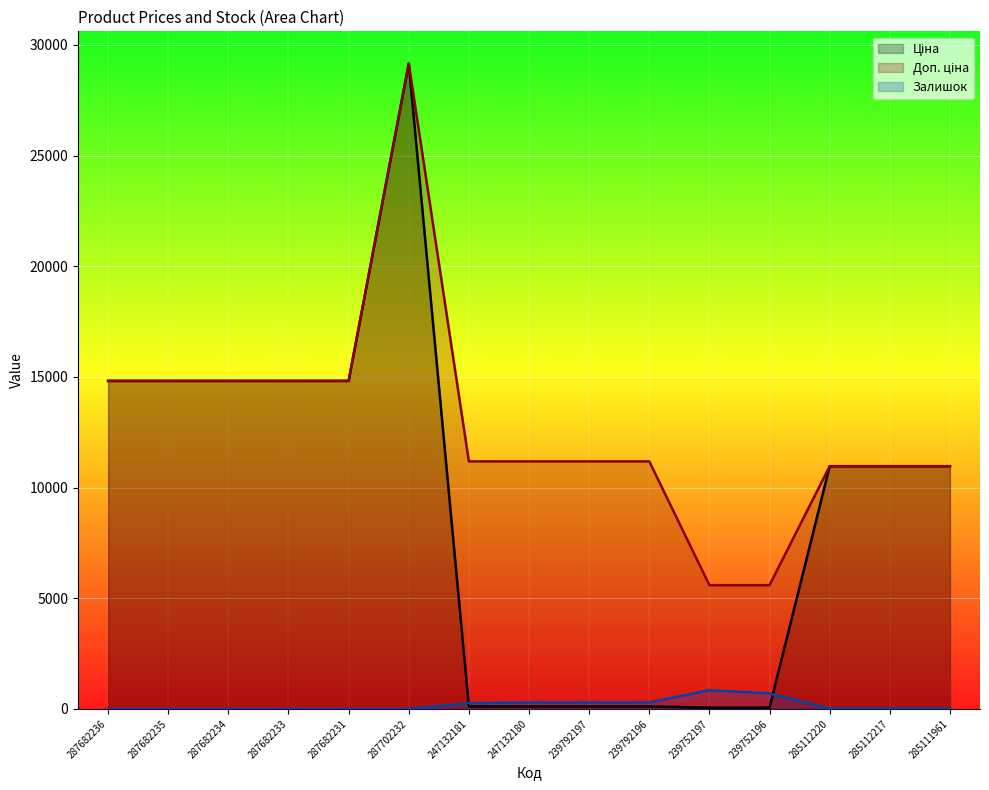

How many lines are shown in the chart?

3